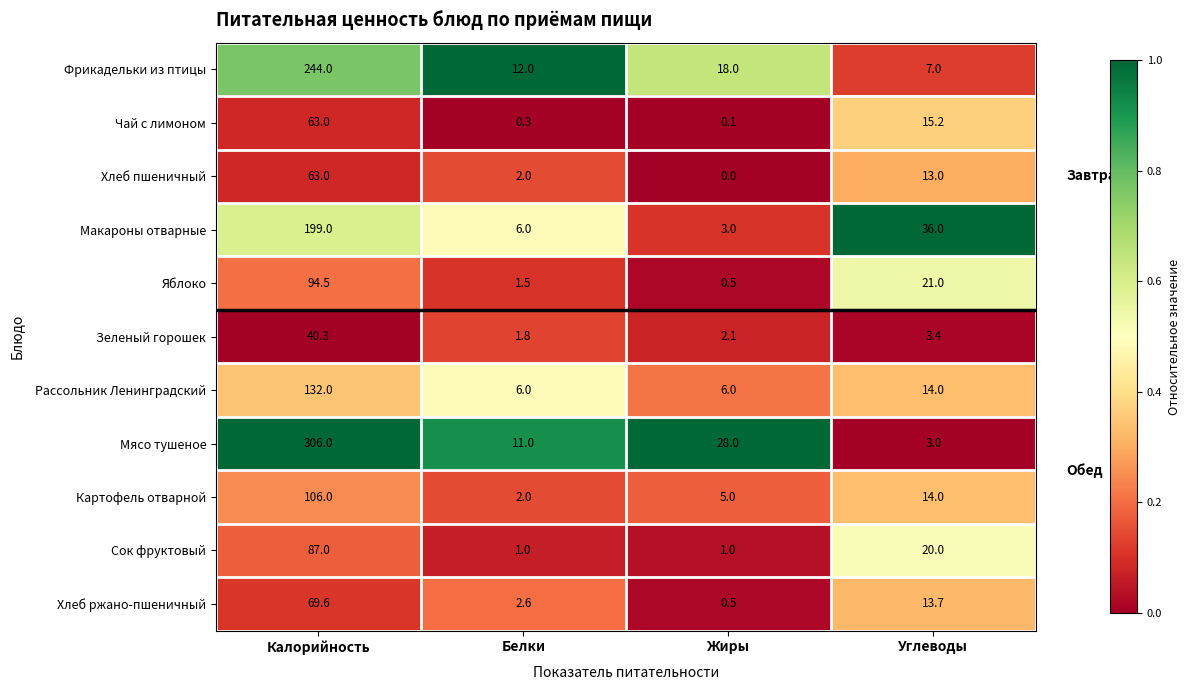

Rank the categories by Чай с лимоном value from lowest to highest.

Жиры, Белки, Углеводы, Калорийность